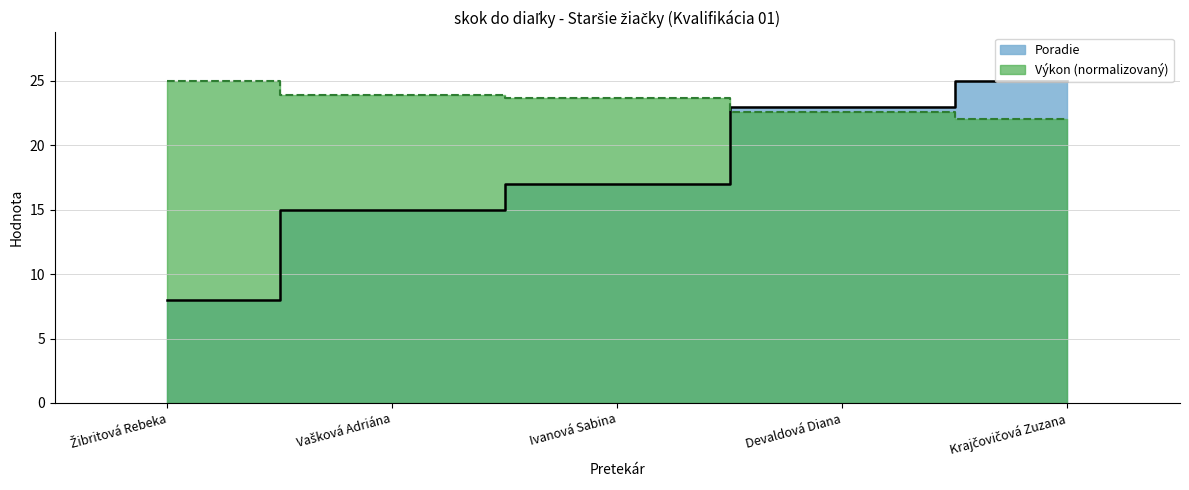

What is the value of the Poradie point at the 3rd from the left?

17.0